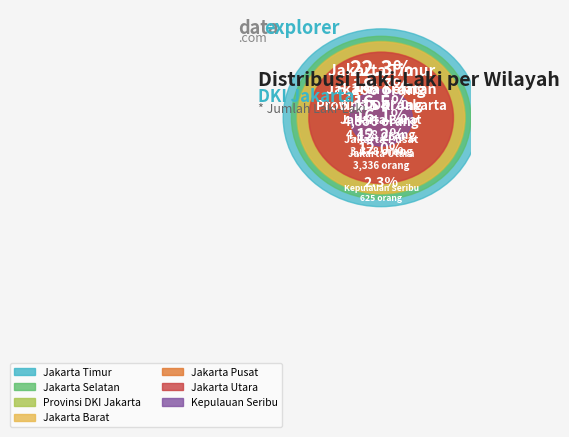

Which category has the smallest portion of the pie?

Kepulauan Seribu